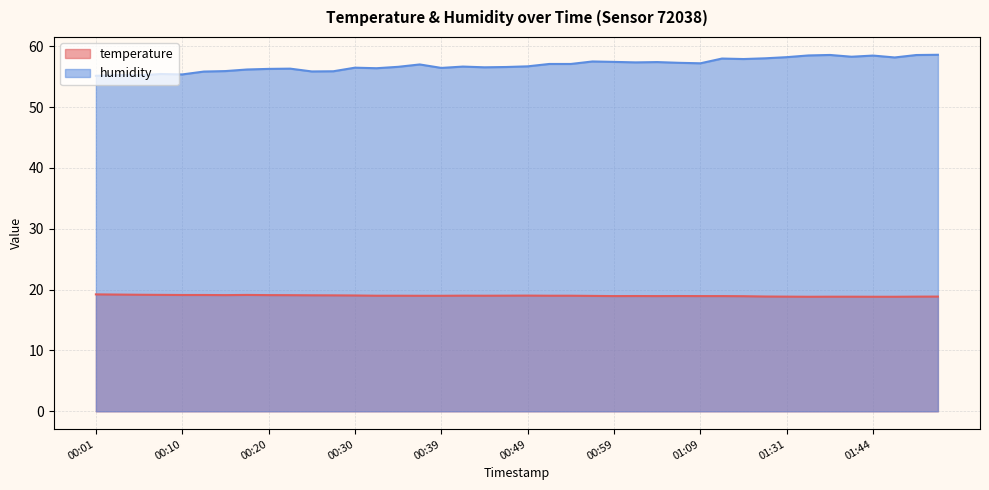

Rank the categories by temperature value from lowest to highest.

01:34, 01:44, 01:47, 01:39, 01:42, 01:31, 01:49, 01:52, 01:25, 01:20, 00:59, 01:04, 01:09, 01:12, 01:02, 01:07, 00:57, 00:37, 00:39, 00:32, 00:35, 00:44, 00:52, 00:54, 00:42, 00:47, 00:49, 00:30, 00:27, 00:25, 00:22, 00:15, 00:20, 00:10, 00:13, 00:18, 00:08, 00:06, 00:03, 00:01